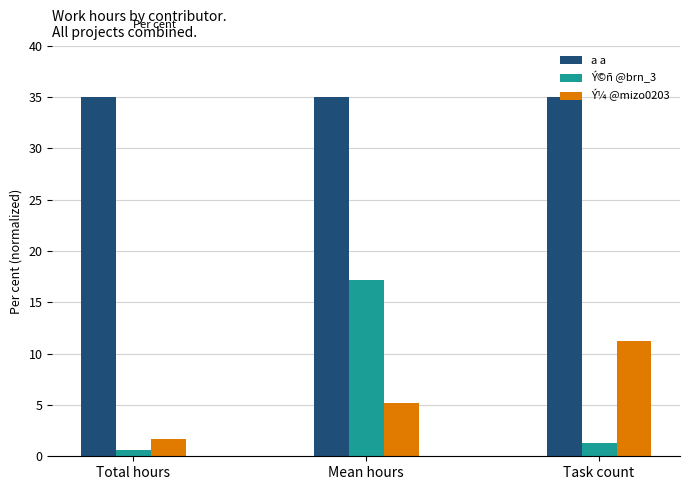

Which series has the largest total across all categories?

a a